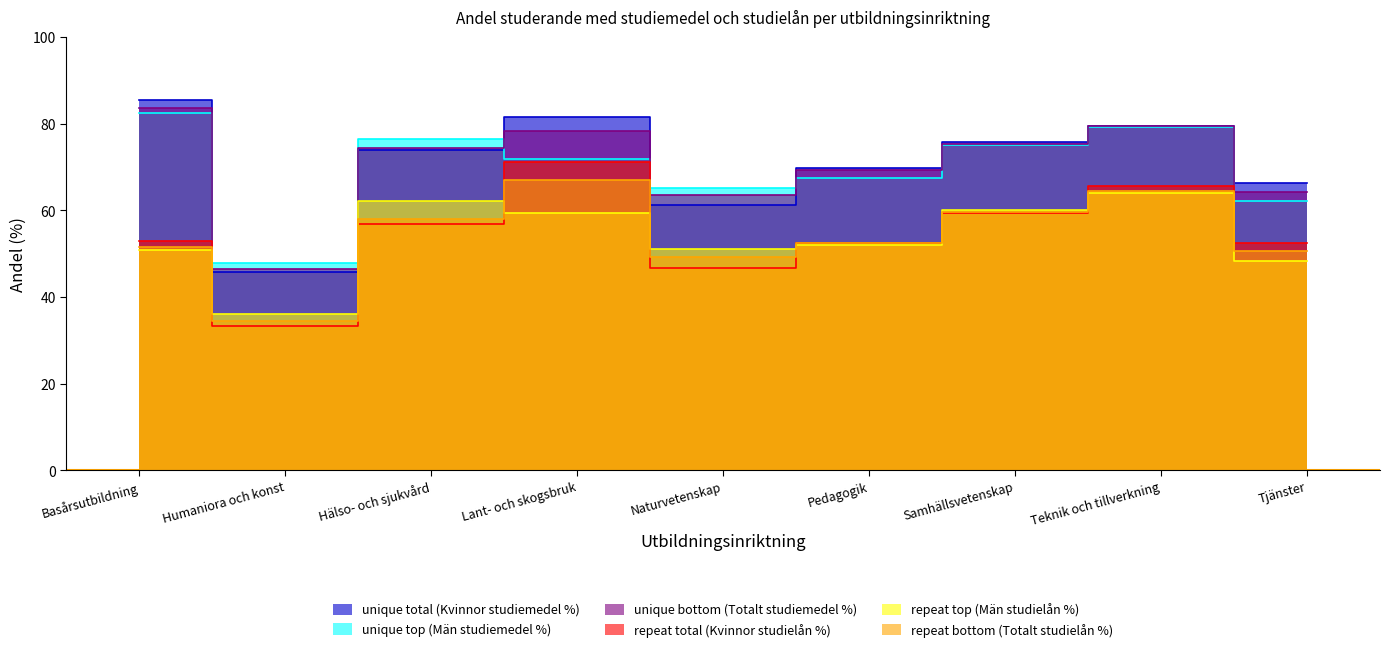

True or false: repeat bottom (Totalt studielån %) has more than 1 interior local peaks.

True